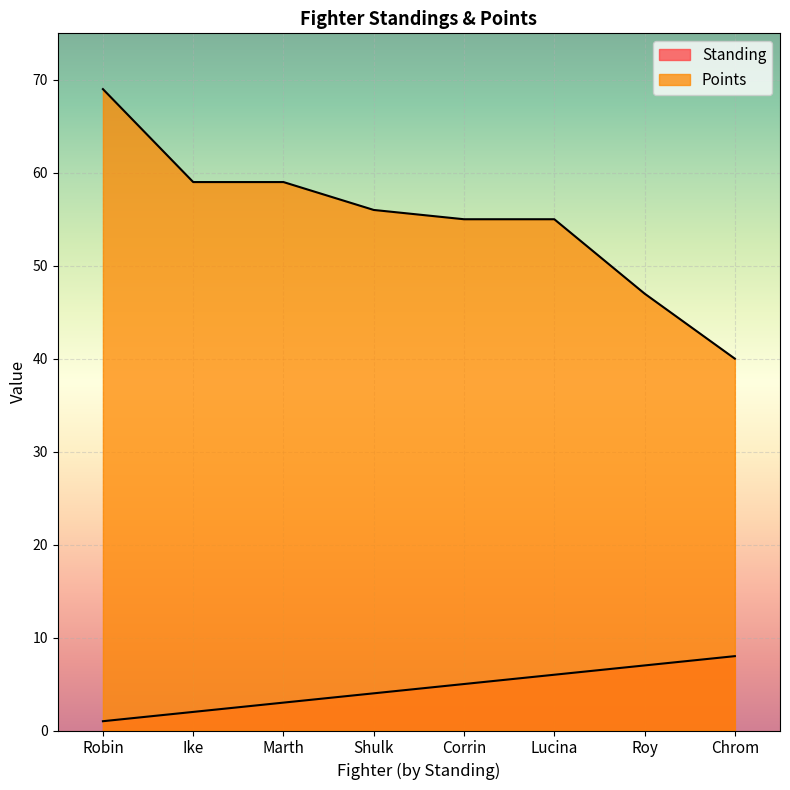

Which has a higher value, Robin or Lucina?

Lucina